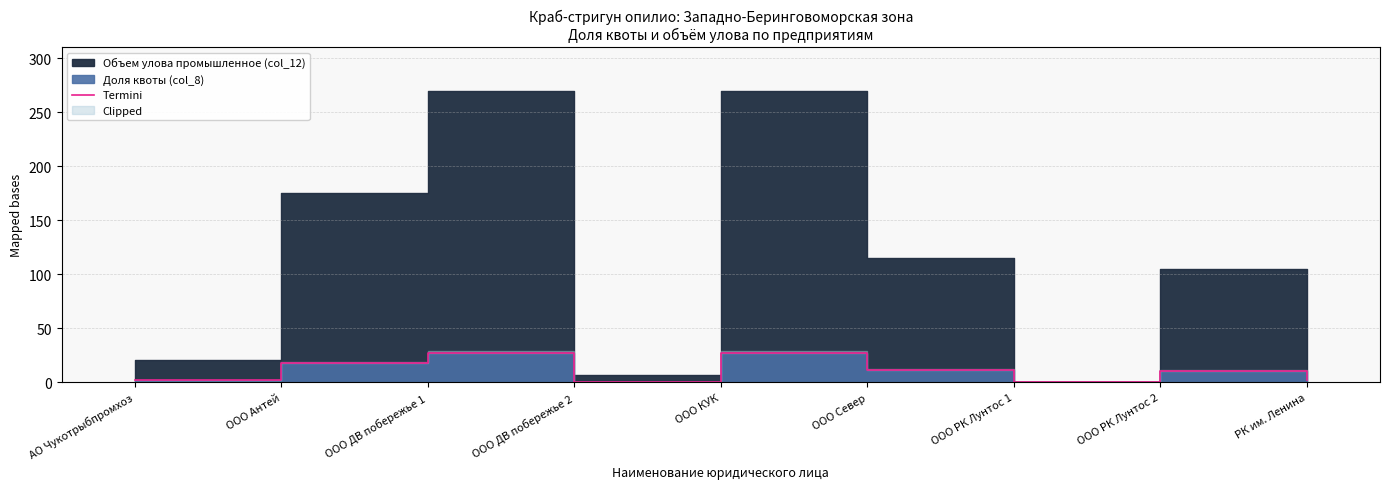

Reading left to right, transcribe all the data shown in this chart.

2.1	17.8	27.4	0.7	27.4	11.7	0.1	10.6	2.1